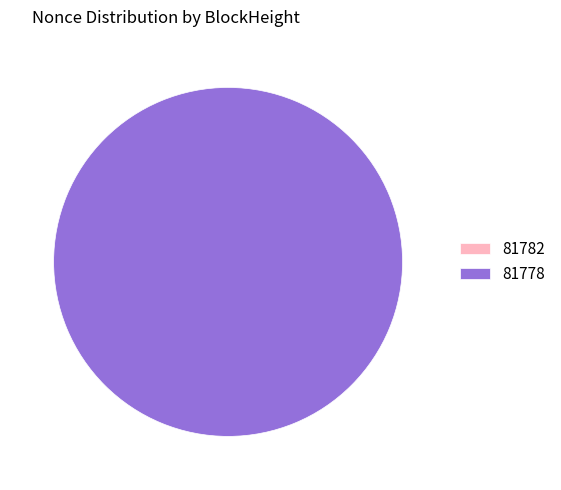

Is it true that 81778 is 100% of the pie?

True